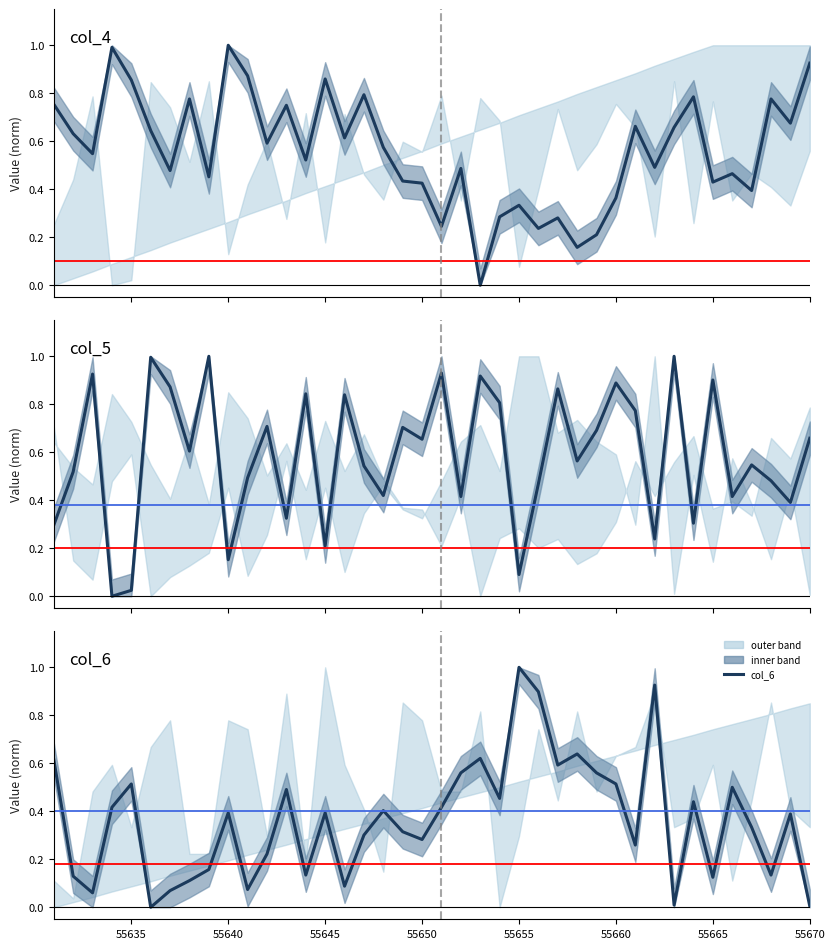

What is the value of the col_6 point at the 8th from the left?

0.1